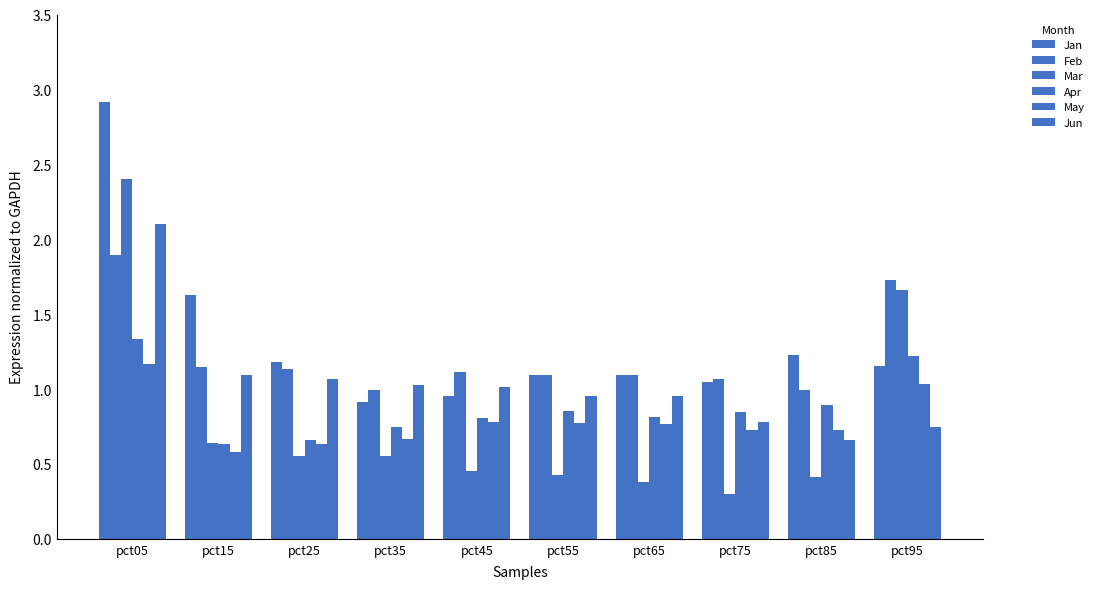

Are the bars grouped side by side (vs. stacked)?

Yes